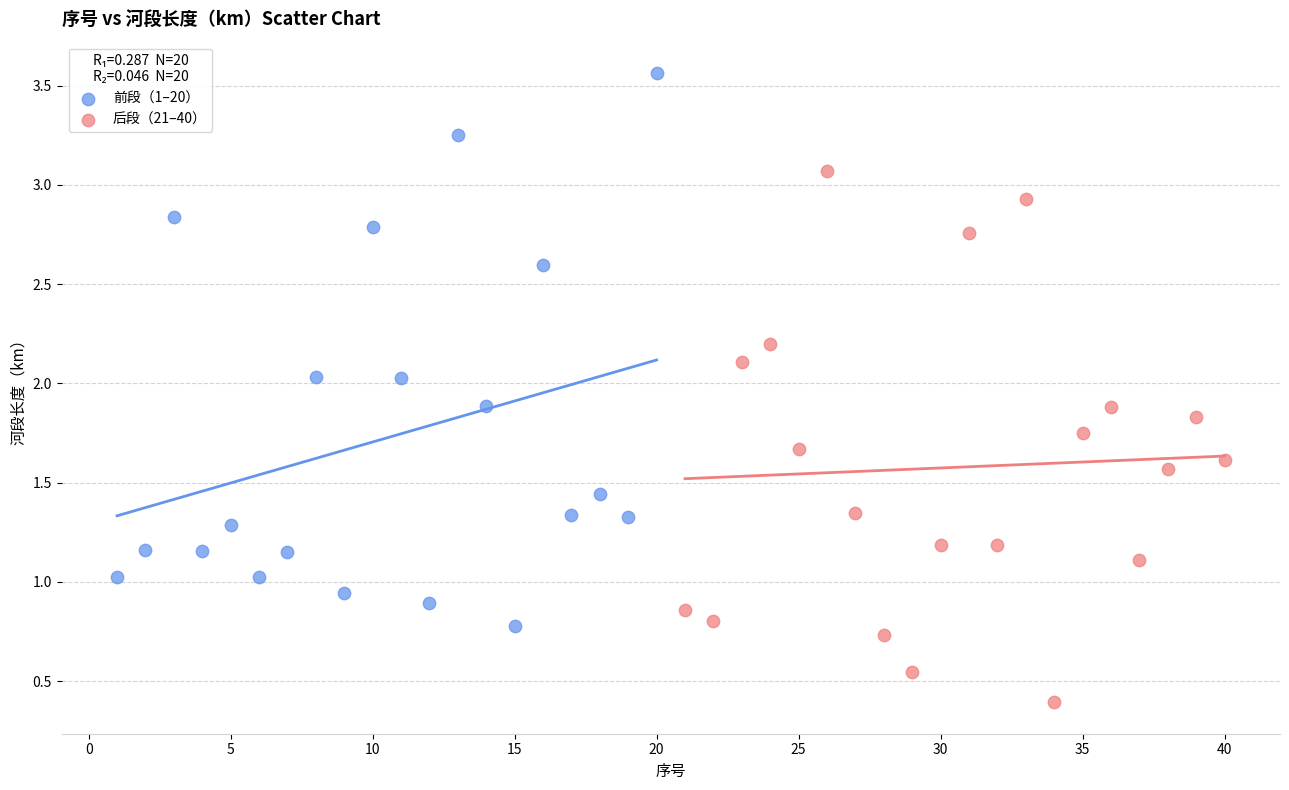

Which series contains the lowest Y value?

后段（21–40）